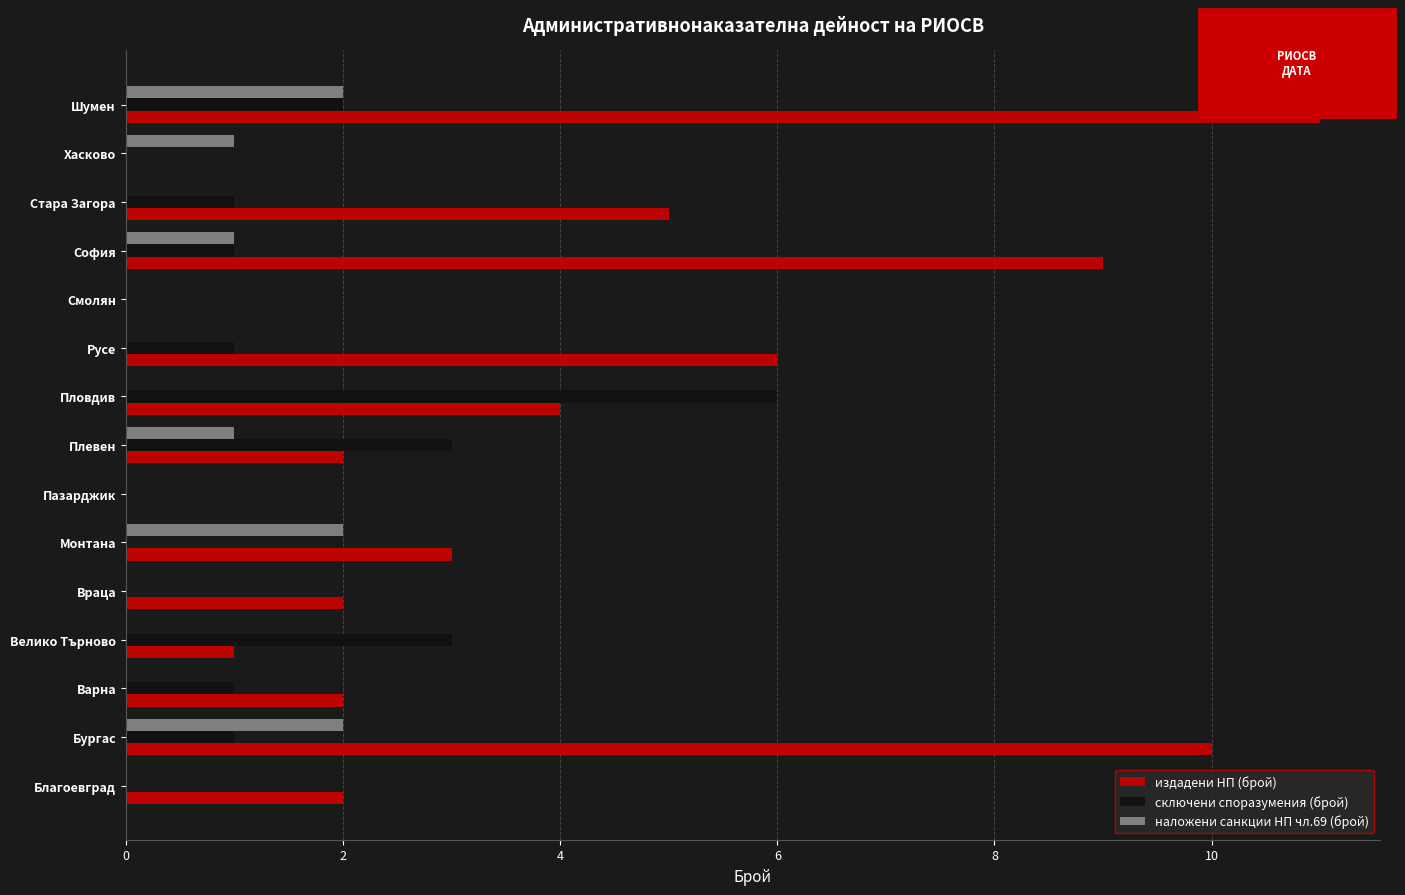

At which category does the chart reach its peak across all series?

Шумен